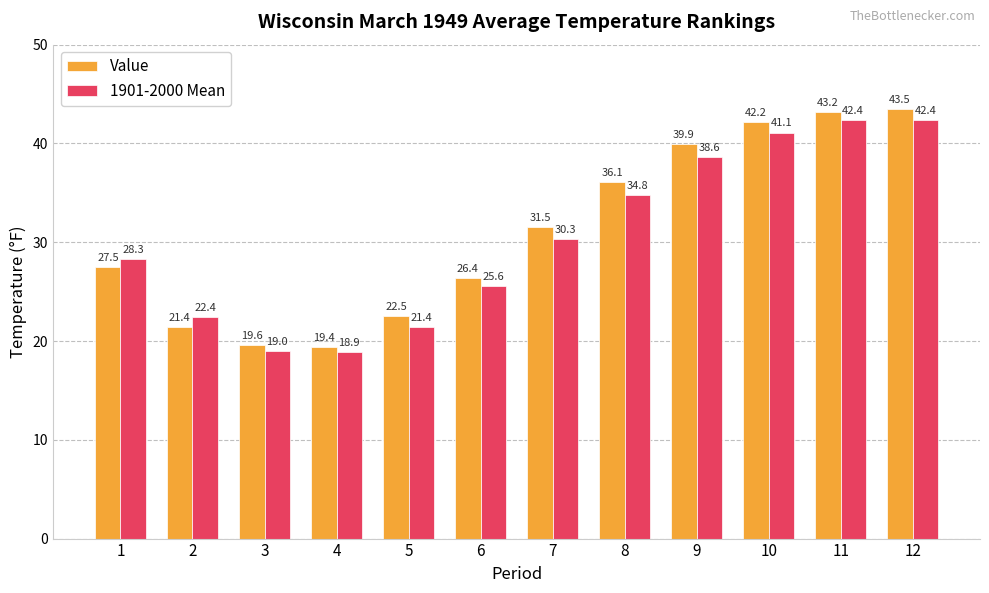

Reading left to right, what are all the values shown in this chart?

Value: 27.5	21.4	19.6	19.4	22.5	26.4	31.5	36.1	39.9	42.2	43.2	43.5
1901-2000 Mean: 28.3	22.4	19.0	18.9	21.4	25.6	30.3	34.8	38.6	41.1	42.4	42.4